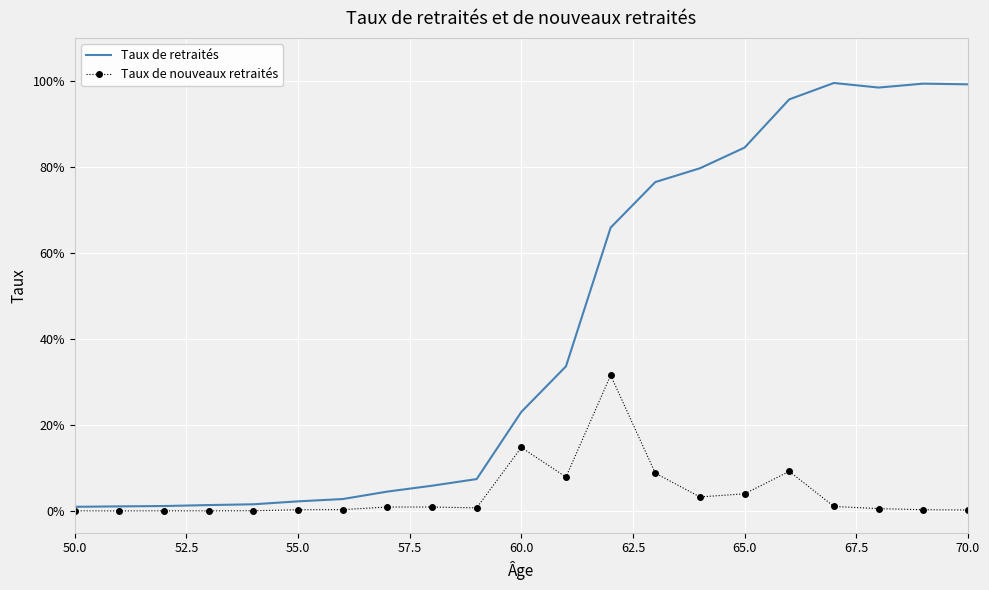

How many interior local valleys does the Taux de retraités series have?

1